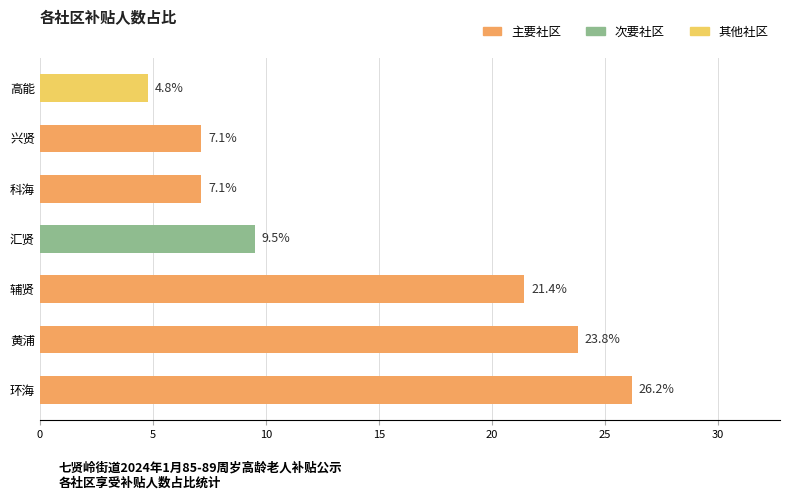

What is the greatest value displayed?

26.2